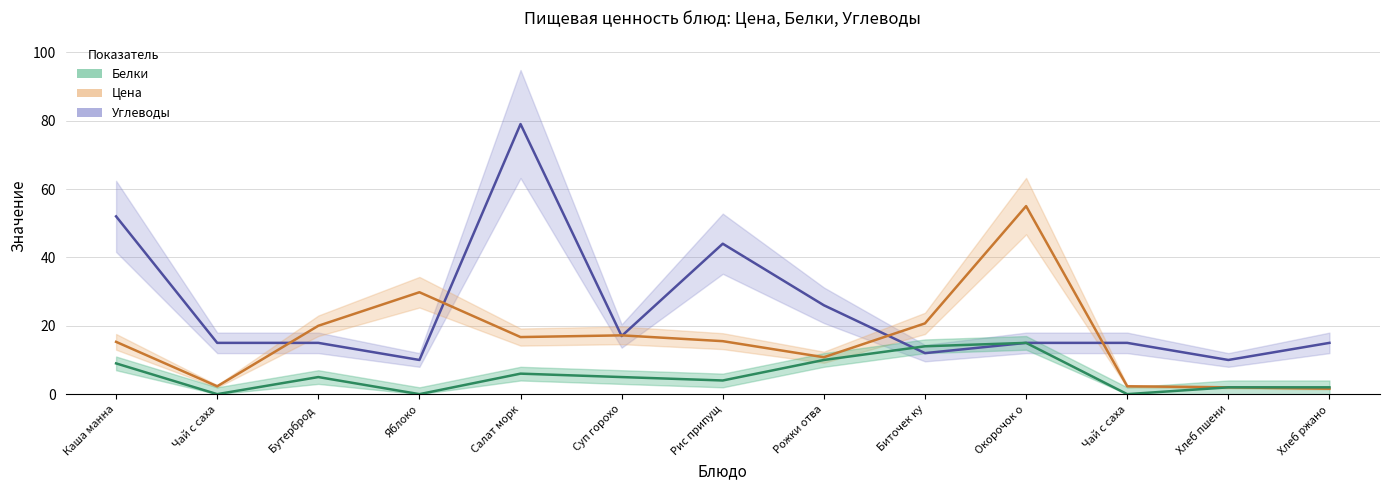

Reading left to right, transcribe all the data shown in this chart.

Цена: 15.3	2.3	20.0	29.8	16.7	17.2	15.5	10.8	20.7	55.0	2.3	2.0	1.6
Белки: 9.0	0.0	5.0	0.0	6.0	5.0	4.0	10.0	14.0	15.0	0.0	2.0	2.0
Углеводы: 52.0	15.0	15.0	10.0	79.0	17.0	44.0	26.0	12.0	15.0	15.0	10.0	15.0